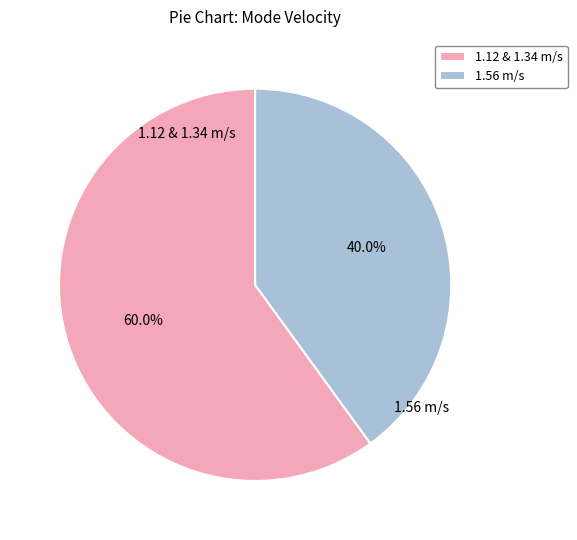

Is the sum of 1.56 m/s and 1.12 & 1.34 m/s greater than half?

Yes